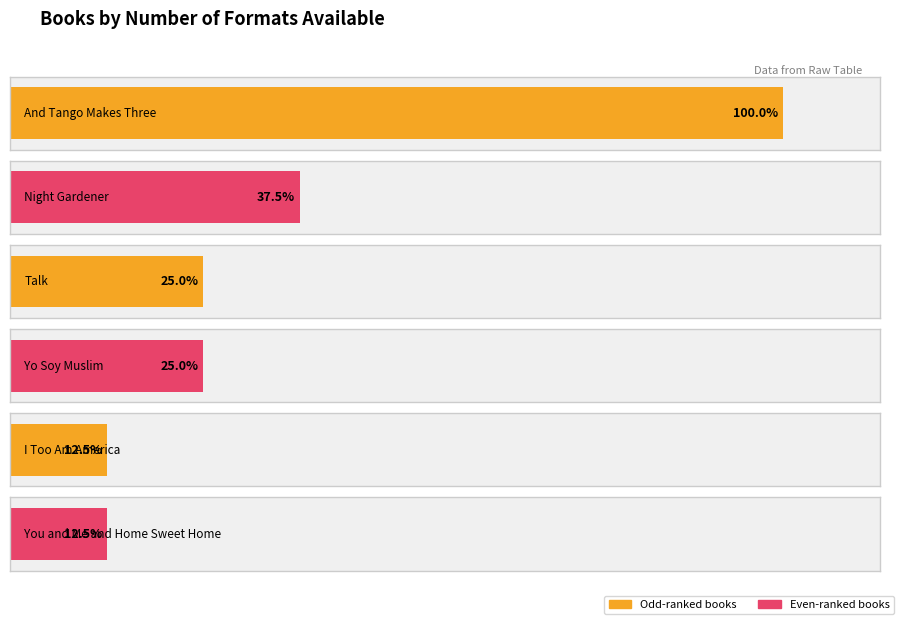

What is the label of the 6th bar from the left?

You and Me and Home Sweet Home